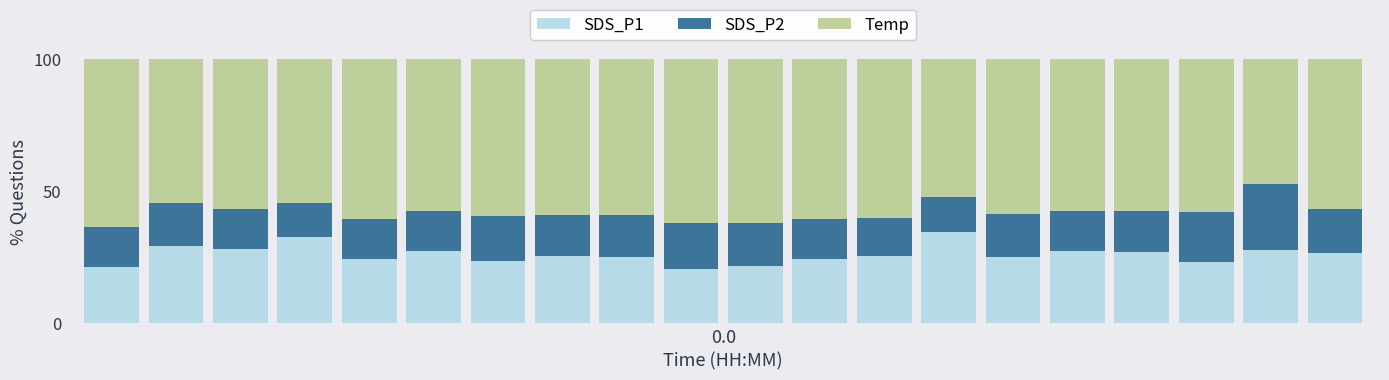

Are the bars grouped side by side (vs. stacked)?

No